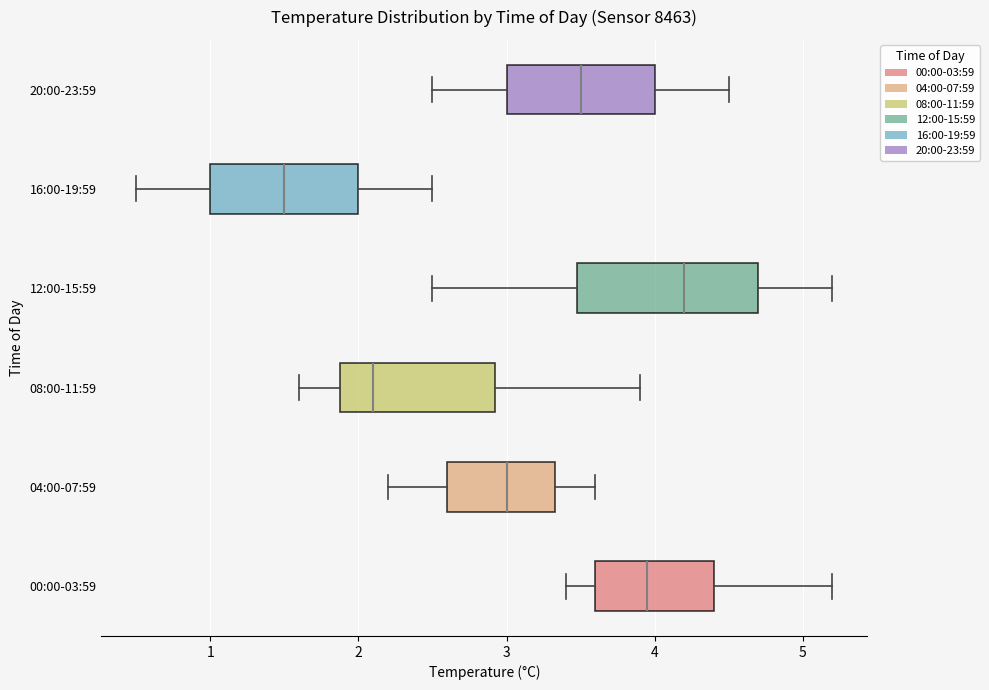

Reading bottom to top, read every box against the x-axis: the position of its median line, the range the box covers, and the ends of its whiskers. The values are not printed on the chart, so give them approximately, as read against the axis.

00:00-03:59: median 4.0, box 3.6 to 4.4, whiskers 3.4 to 5.2
04:00-07:59: median 3.0, box 2.6 to 3.3, whiskers 2.2 to 3.6
08:00-11:59: median 2.1, box 1.9 to 2.9, whiskers 1.6 to 3.9
12:00-15:59: median 4.2, box 3.5 to 4.7, whiskers 2.5 to 5.2
16:00-19:59: median 1.5, box 1.0 to 2.0, whiskers 0.5 to 2.5
20:00-23:59: median 3.5, box 3.0 to 4.0, whiskers 2.5 to 4.5